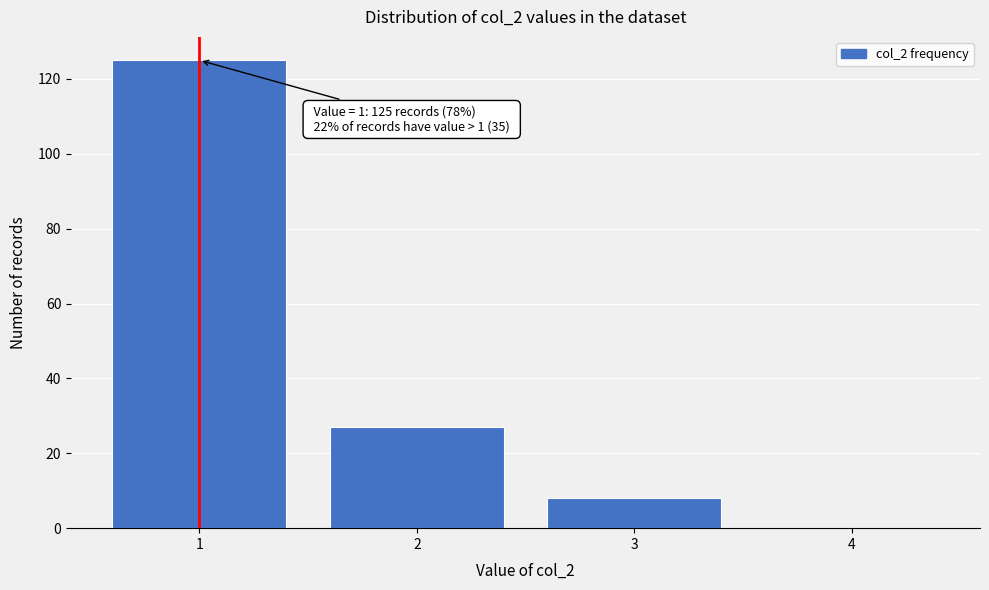

Over which range of the x-axis is the bar tallest?

0.5 to 1.5